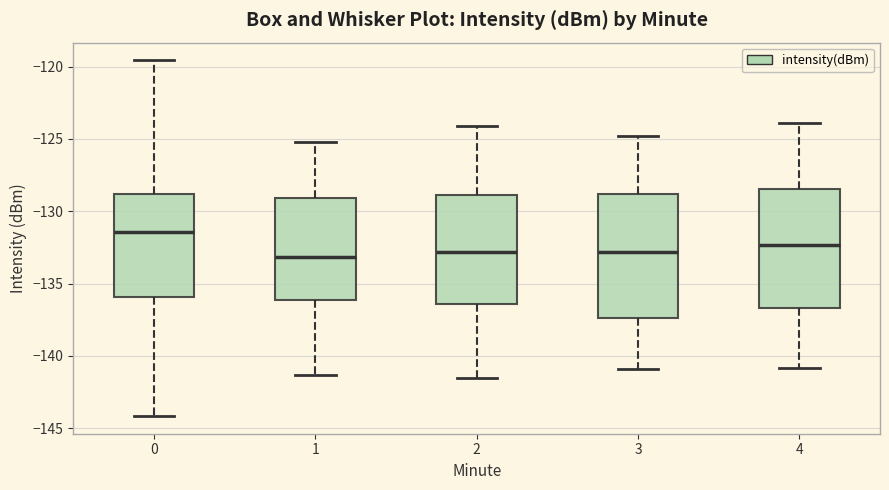

Where does the median line of the box at x = 0 sit on the y-axis? The values are not printed on the chart, so give them approximately, as read against the axis.

-131.5